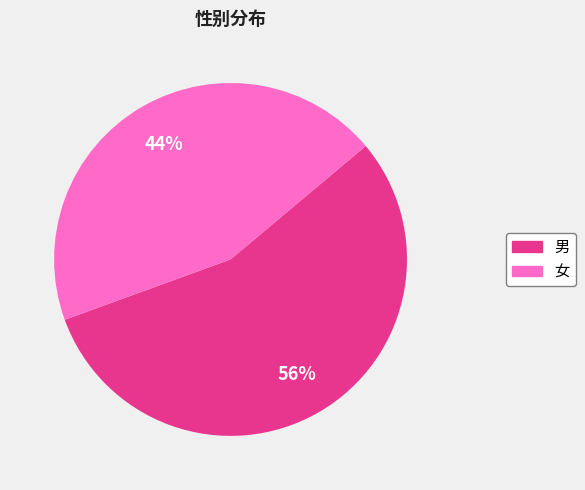

Does 女 account for over 50% of the chart?

No